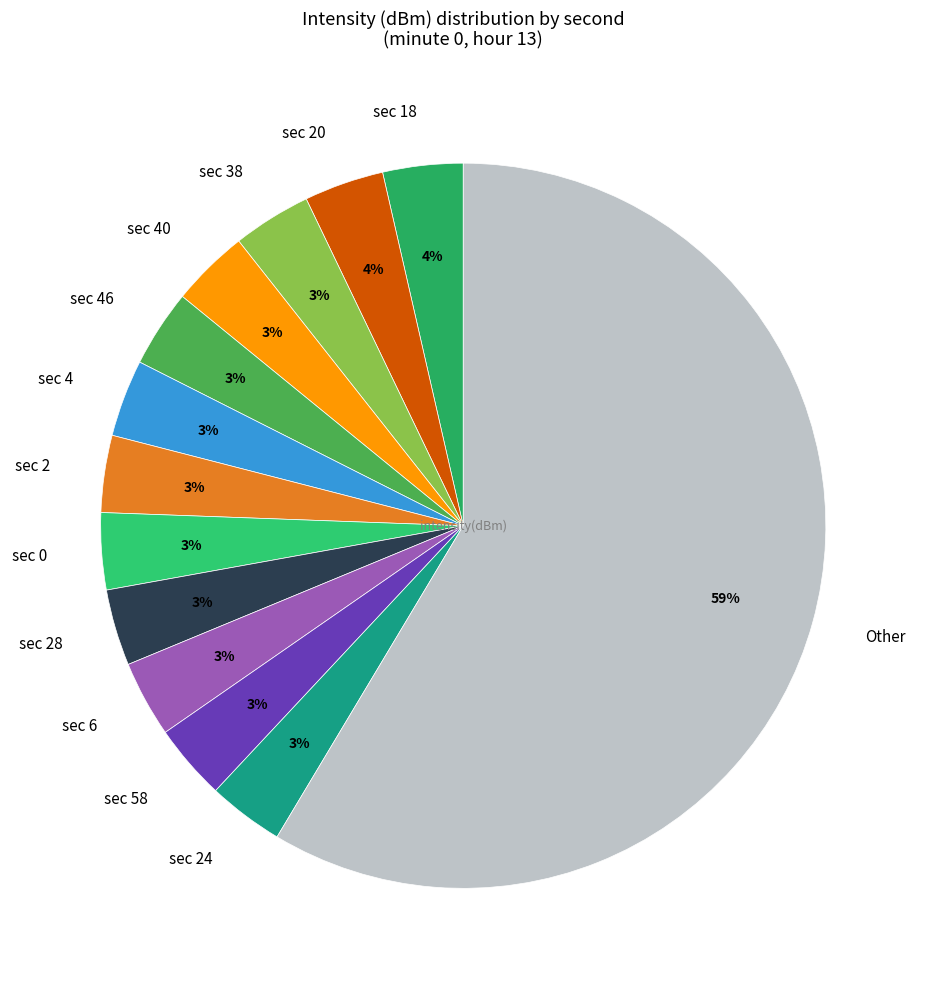

What is the largest slice in the pie chart?

Other